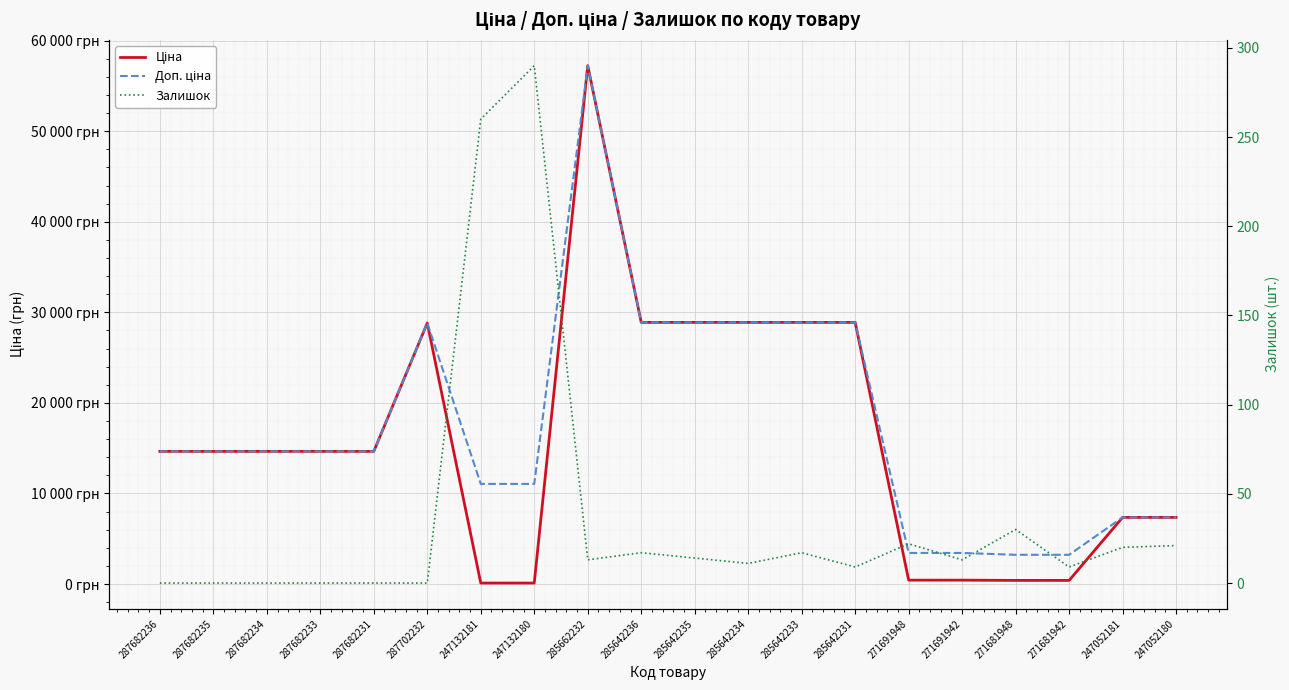

Which label corresponds to the smallest value in the chart?

287682236